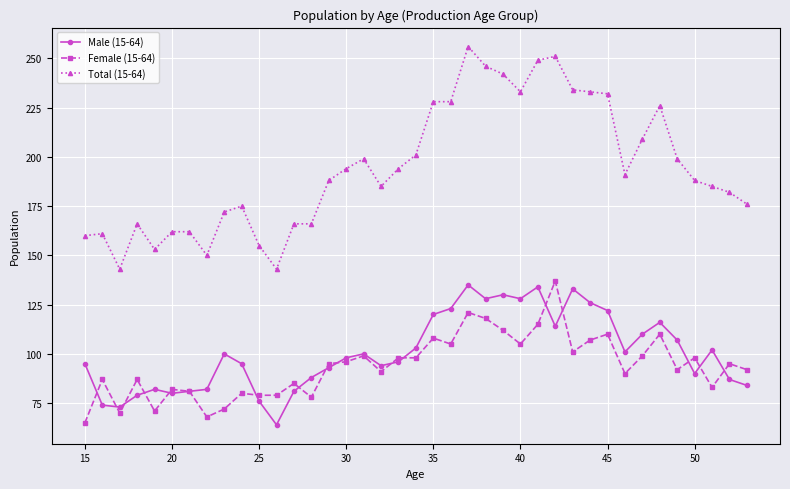

True or false: Female (15-64) has more than 1 points higher than both neighbors.

True